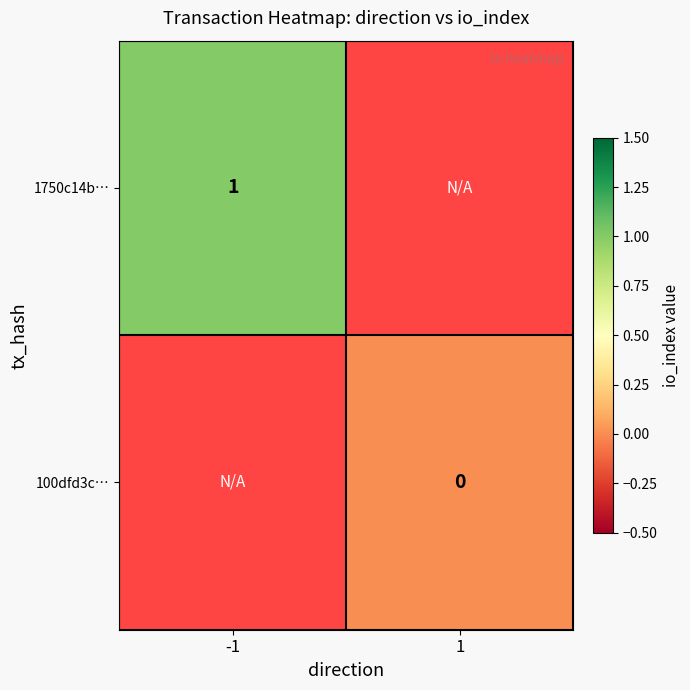

Is it true that 1750c14b… equals 1 at -1?

True